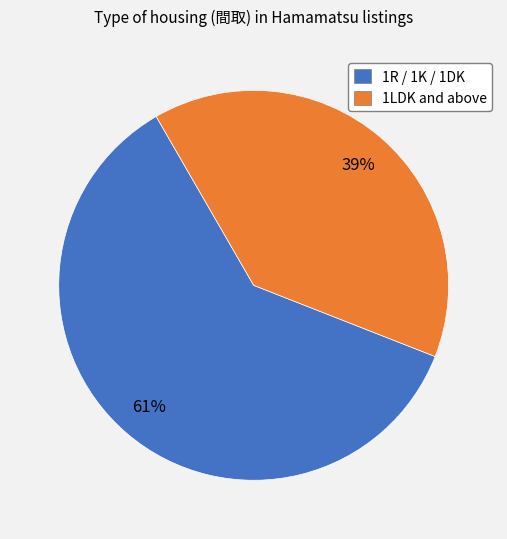

Count the number of slices in the pie.

2